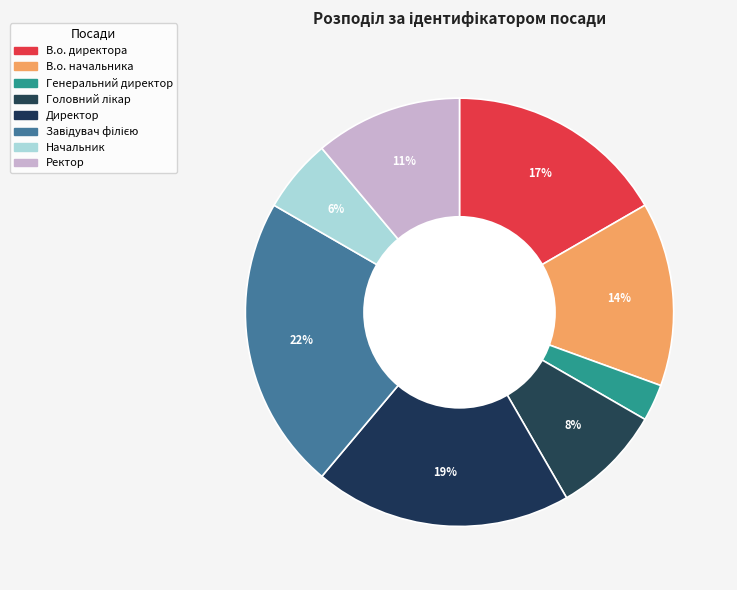

How many slices are in this pie chart?

8